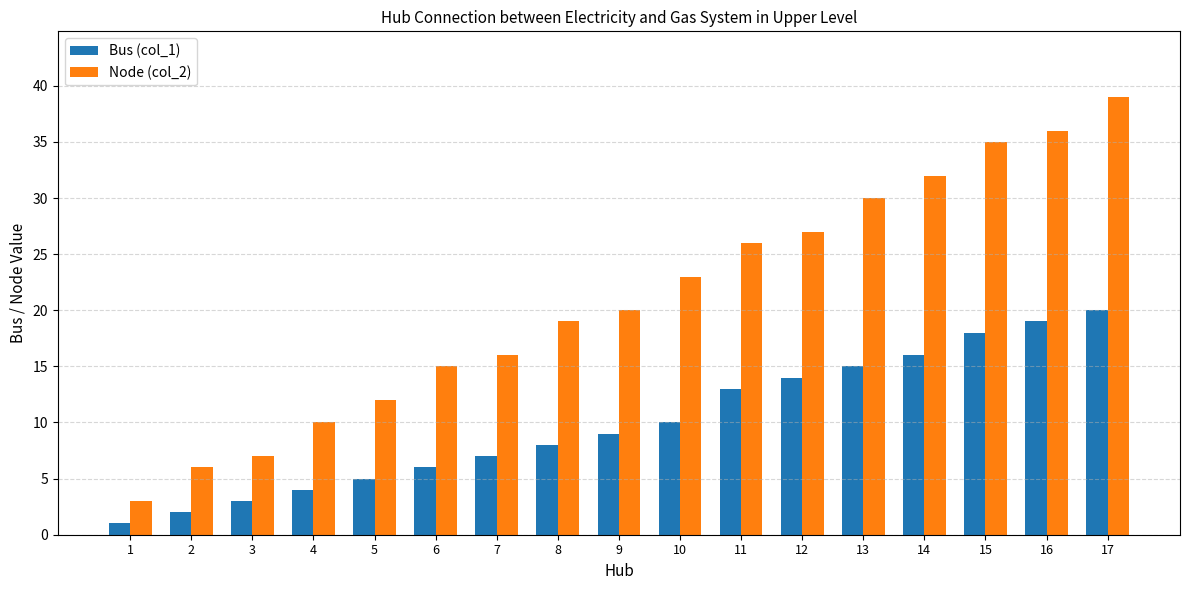

Rank the series by their maximum value, from lowest to highest.

Bus (col_1), Node (col_2)